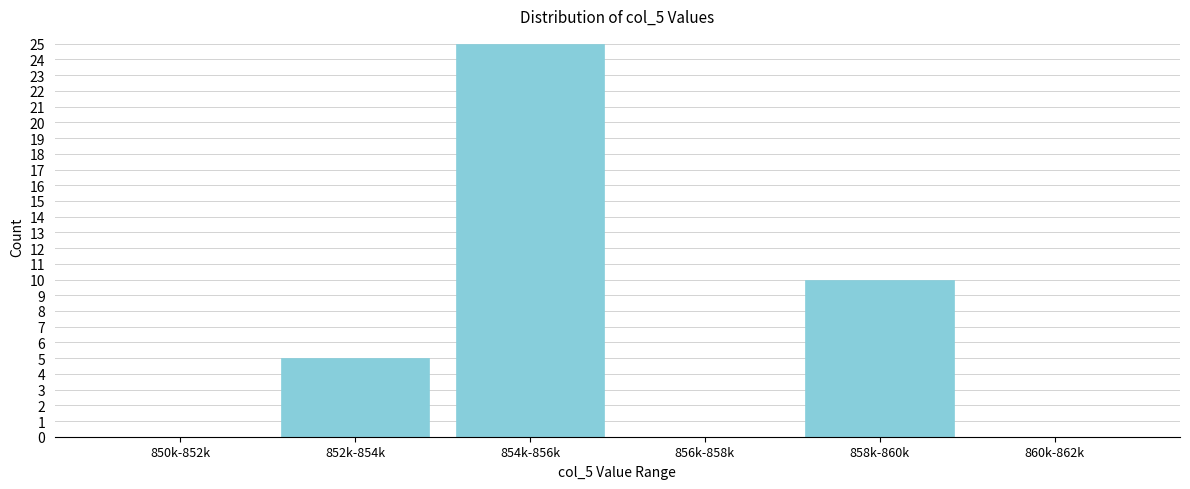

Reading left to right, list all the values displayed in this chart.

850k-852k=0	852k-854k=5	854k-856k=25	856k-858k=0	858k-860k=10	860k-862k=0